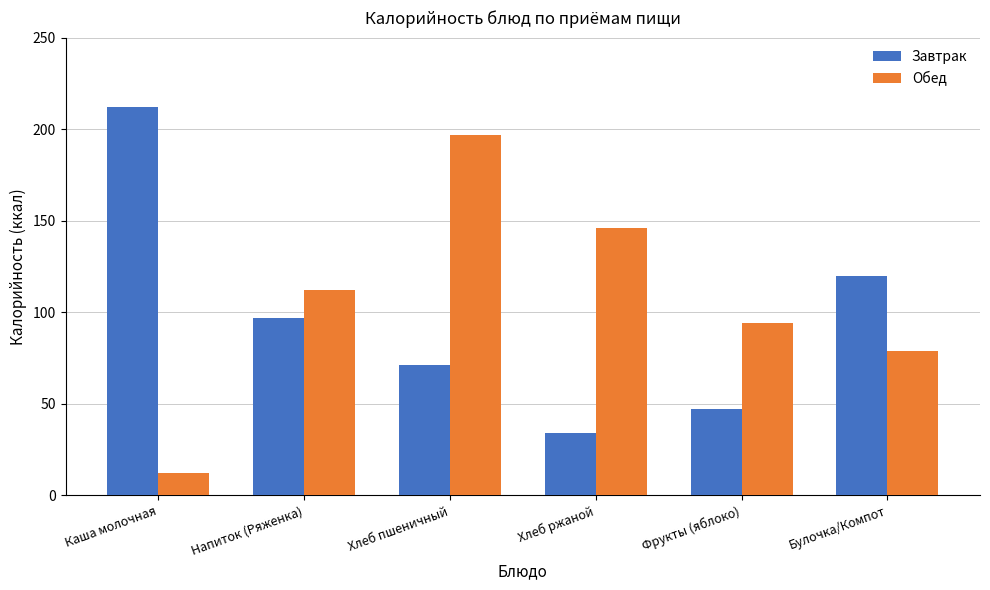

Reading left to right, list all the values displayed in this chart.

Завтрак: 212	97	71	34	47	120
Обед: 12	112	197	146	94	79